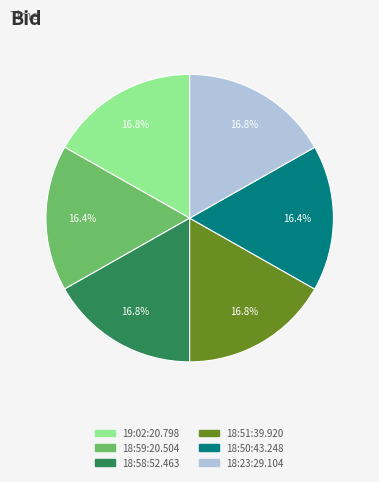

Combined, do 19:02:20.798 and 18:58:52.463 account for over 50%?

No